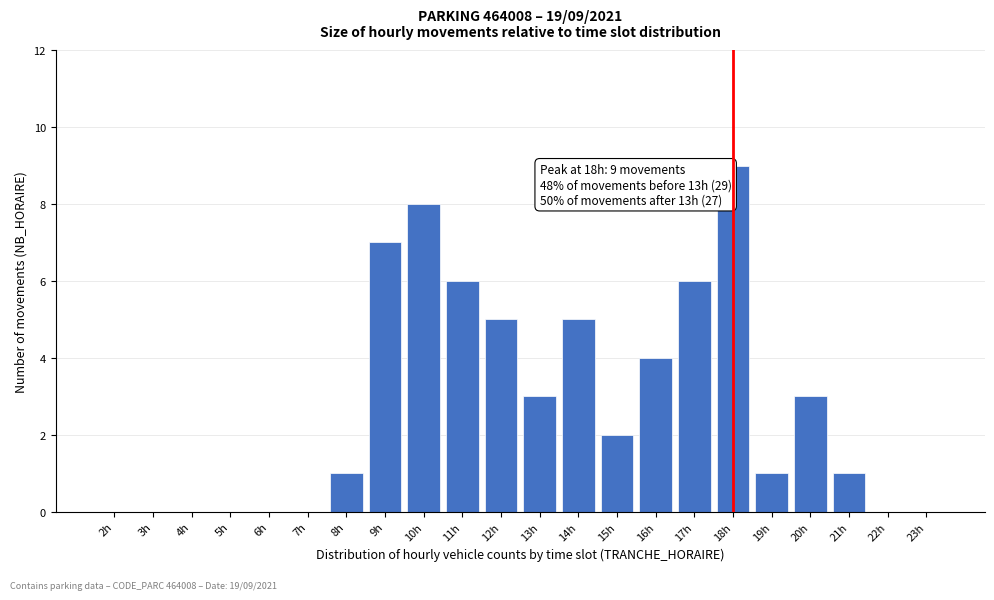

Reading right to left, transcribe all the data shown in this chart.

23h=0	22h=0	21h=1	20h=3	19h=1	18h=9	17h=6	16h=4	15h=2	14h=5	13h=3	12h=5	11h=6	10h=8	9h=7	8h=1	7h=0	6h=0	5h=0	4h=0	3h=0	2h=0